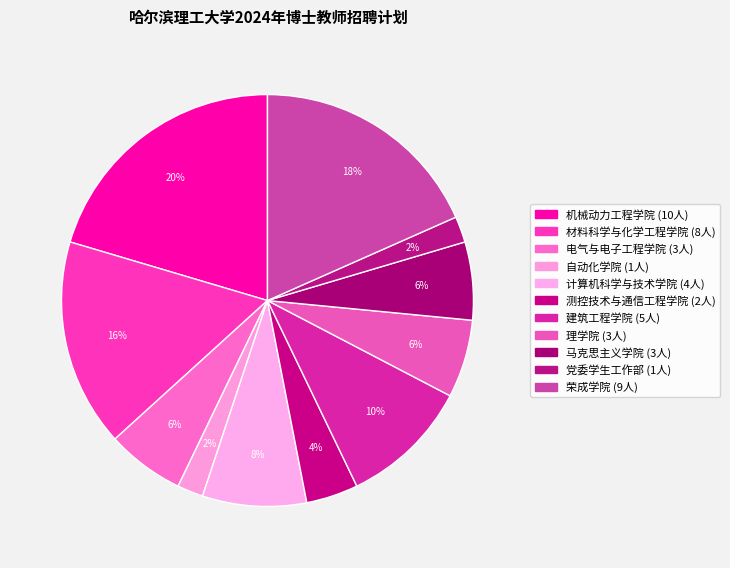

Count the number of slices in the pie.

11